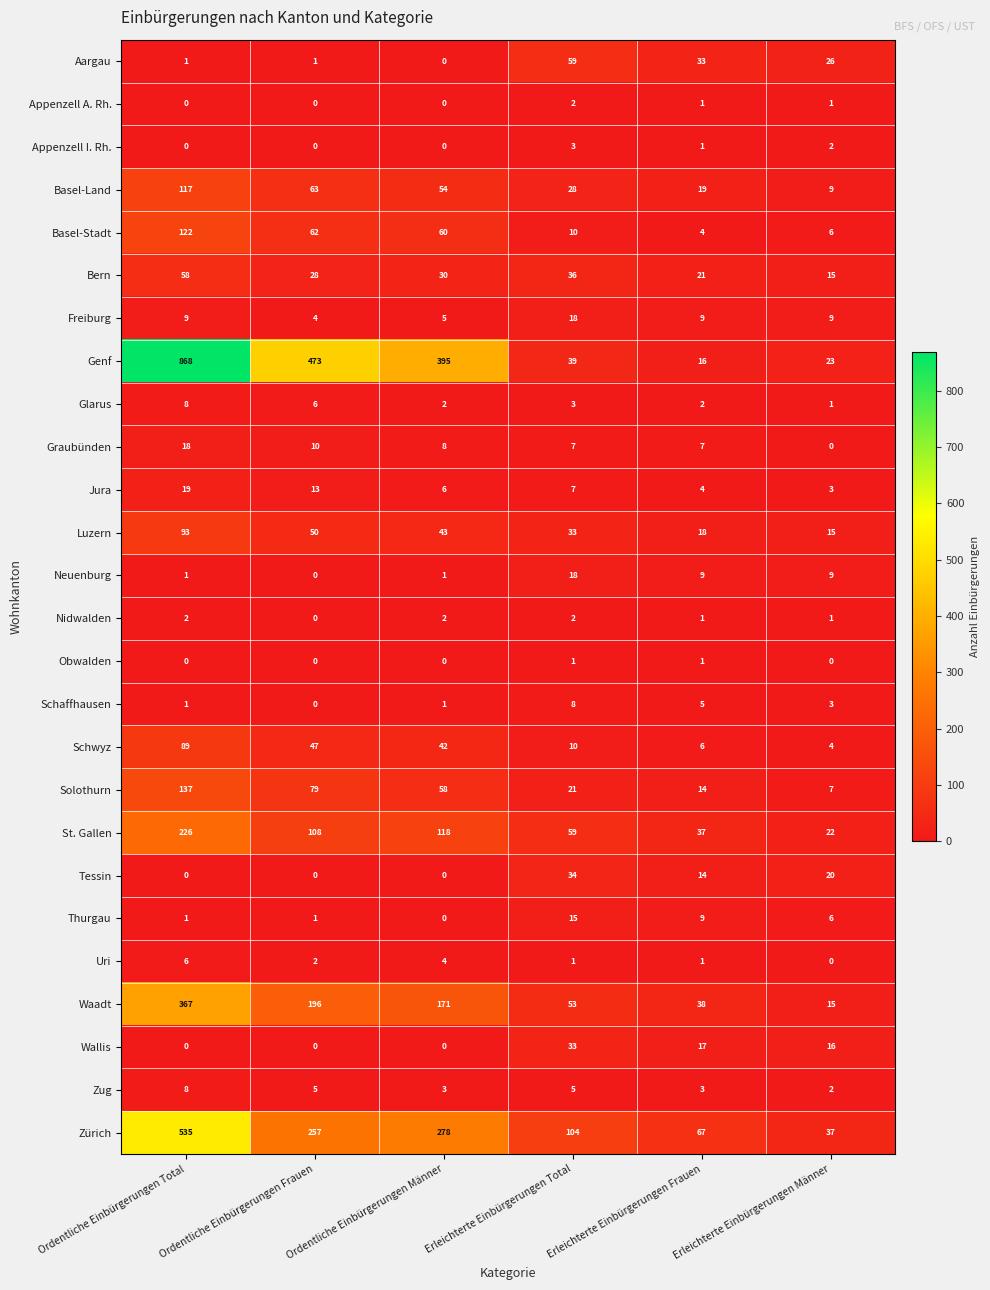

True or false: Schaffhausen has a value of 0 at Ordentliche Einbürgerungen Frauen.

True